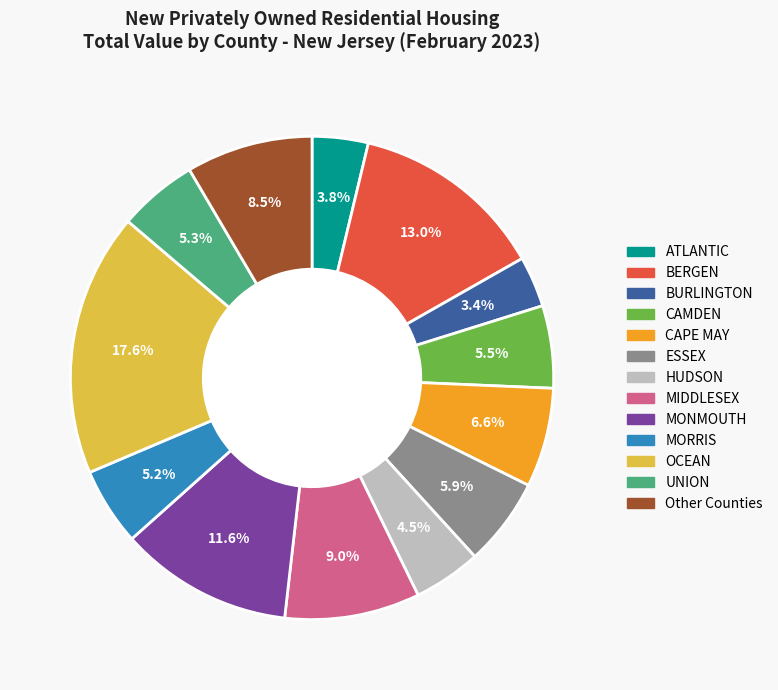

Does CAPE MAY represent more than half of the total?

No